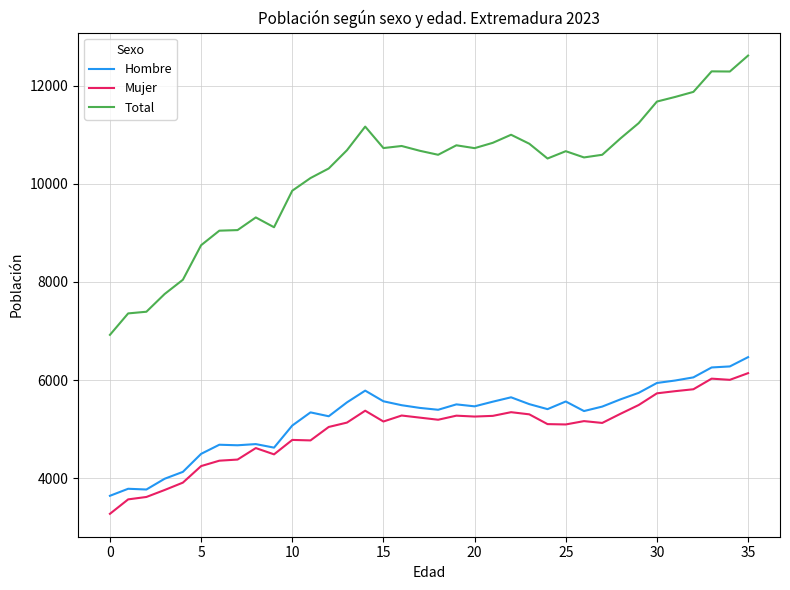

True or false: Total and Mujer cross at least once.

False